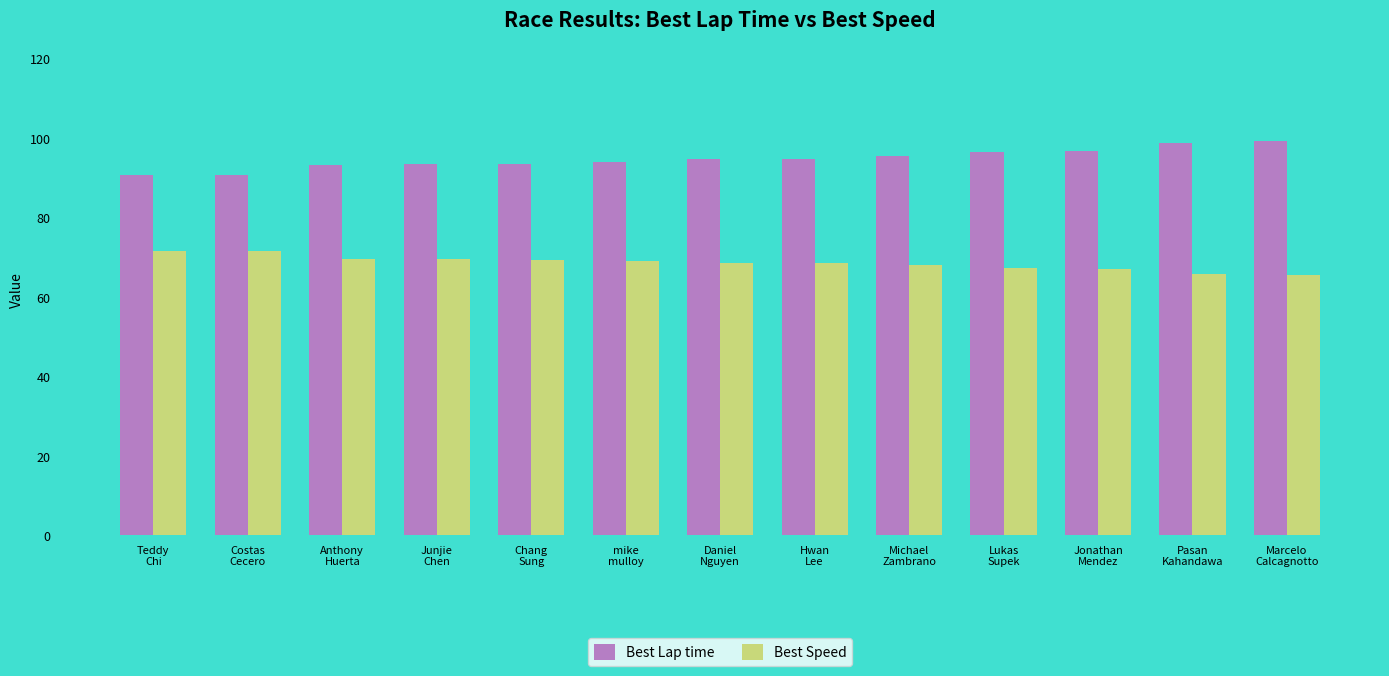

The value of Best Speed at Chang
Sung is 110.6. True or false?

False